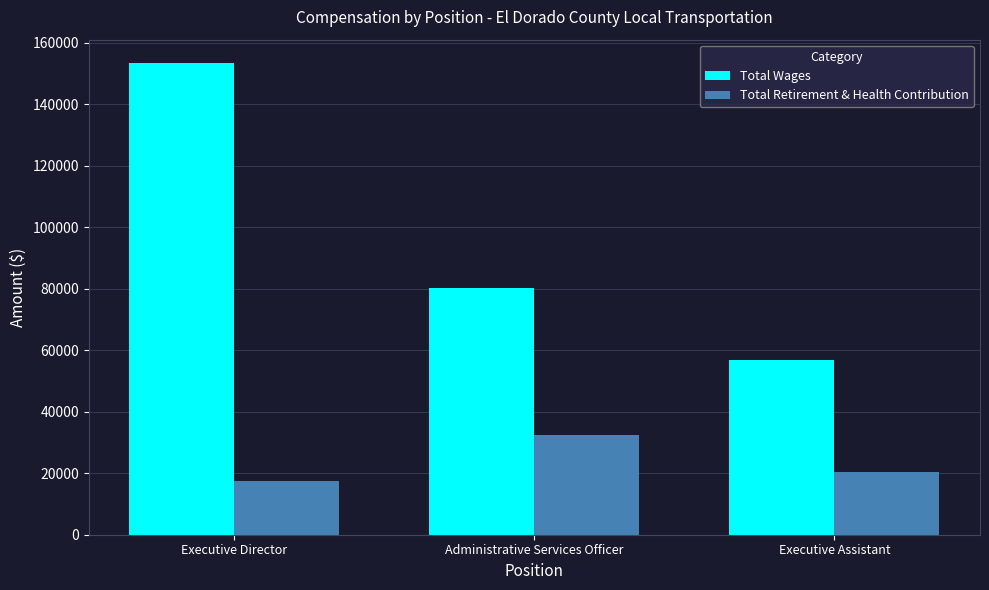

Reading right to left, transcribe all the data shown in this chart.

Total Wages: 56711	80402	153336
Total Retirement & Health Contribution: 20246	32494	17570